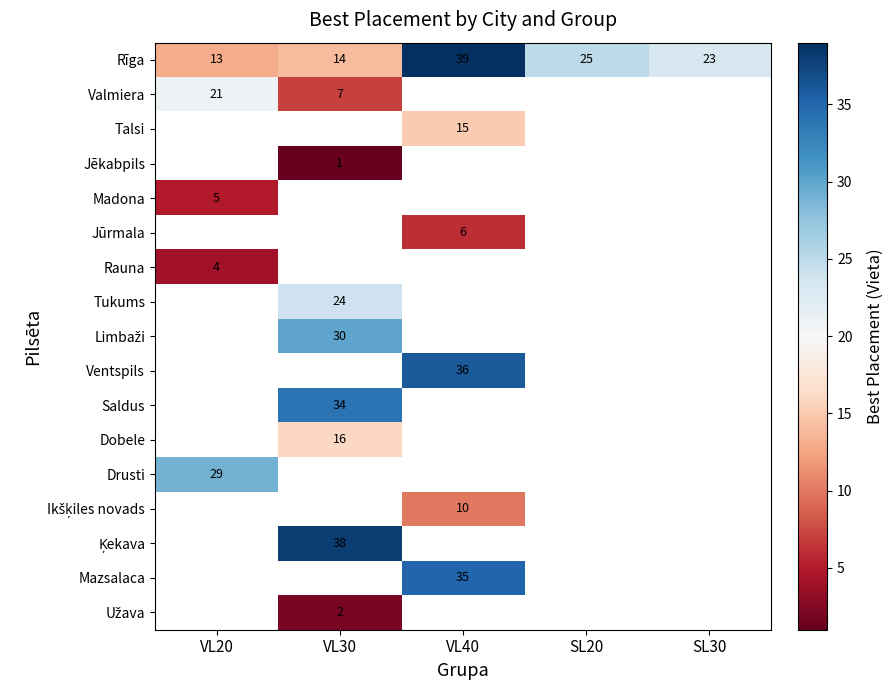

Is it true that Rīga equals 13 at SL30?

False